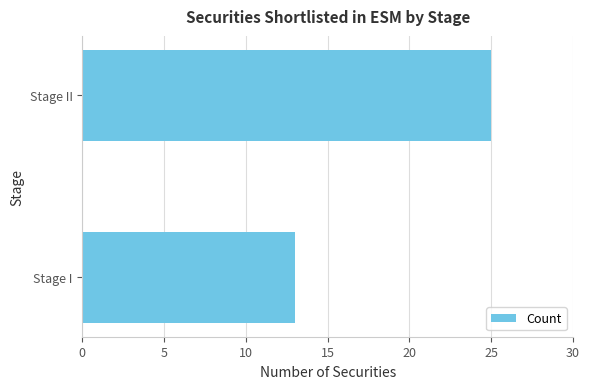

Reading top to bottom, what are all the values shown in this chart?

Stage II=25	Stage I=13